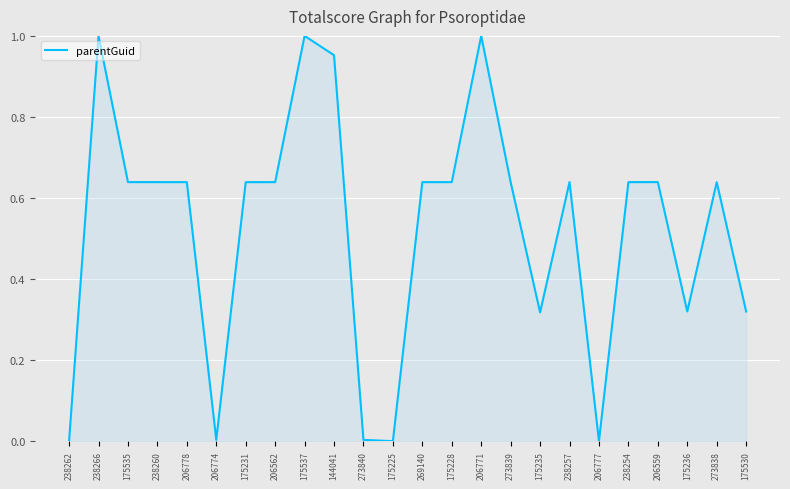

True or false: there are more than 1 points higher than both neighbors.

True